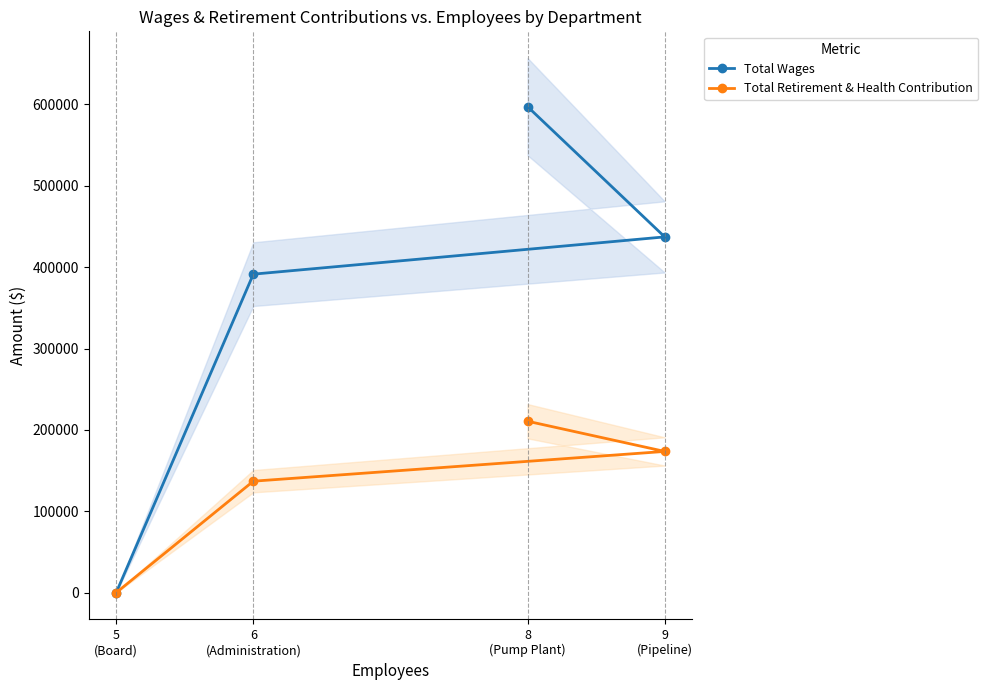

What is the spread (max minus min) of values at 6
(Administration)?

254420